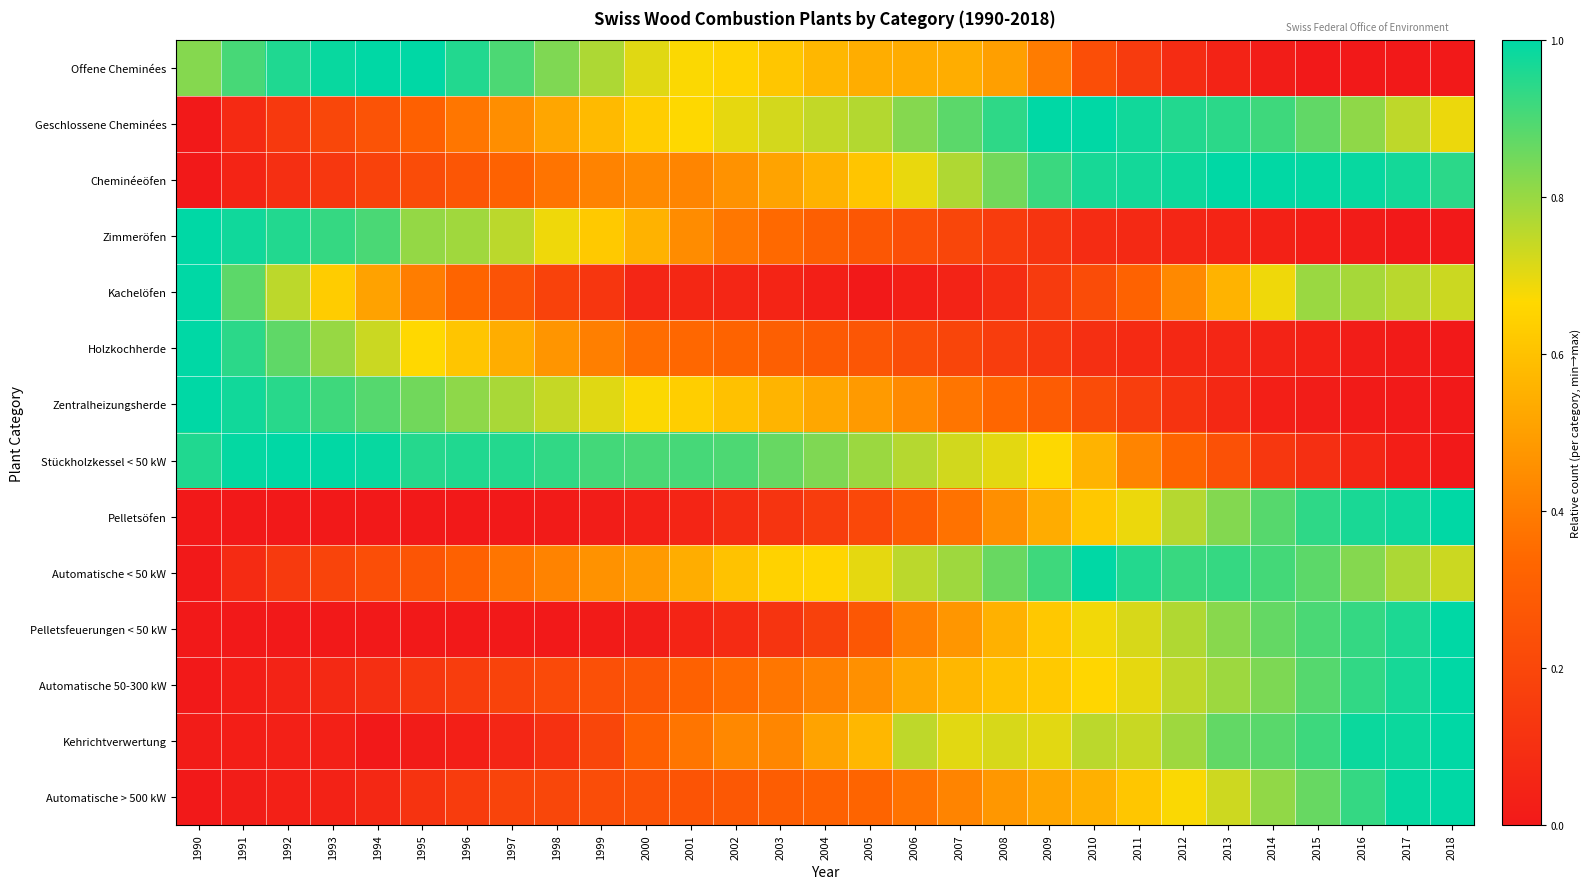

What is the total value across all series at 1998?

5.7